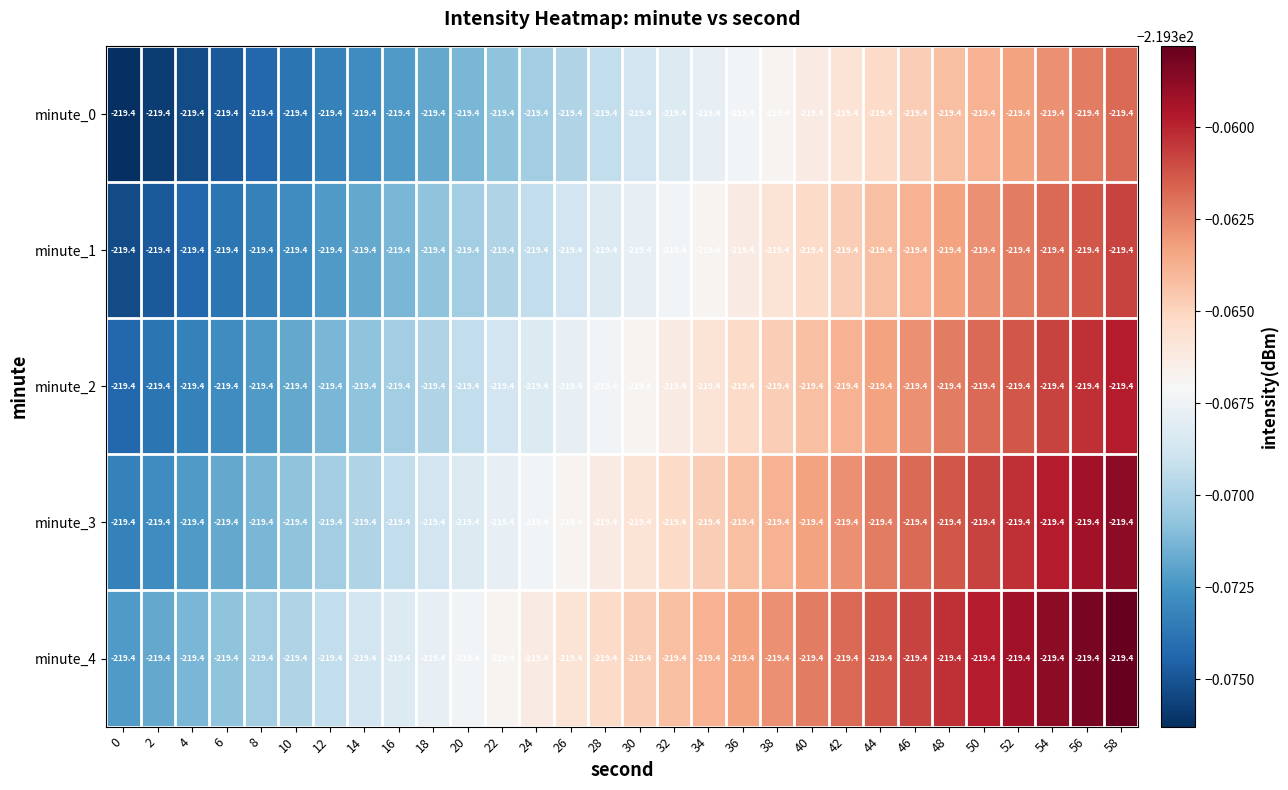

What is the total value across all series at 12?

-1096.9